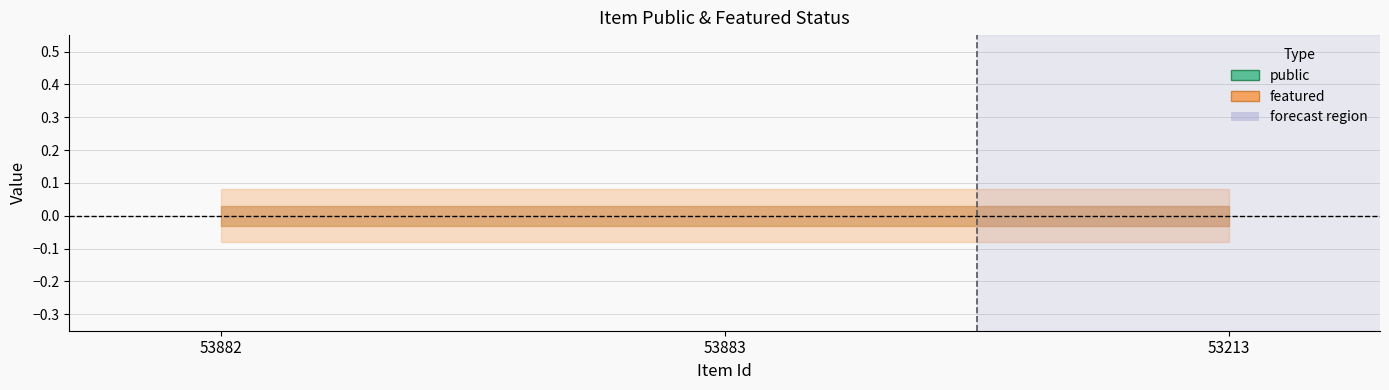

Which category has the lowest value in the featured series?

53882